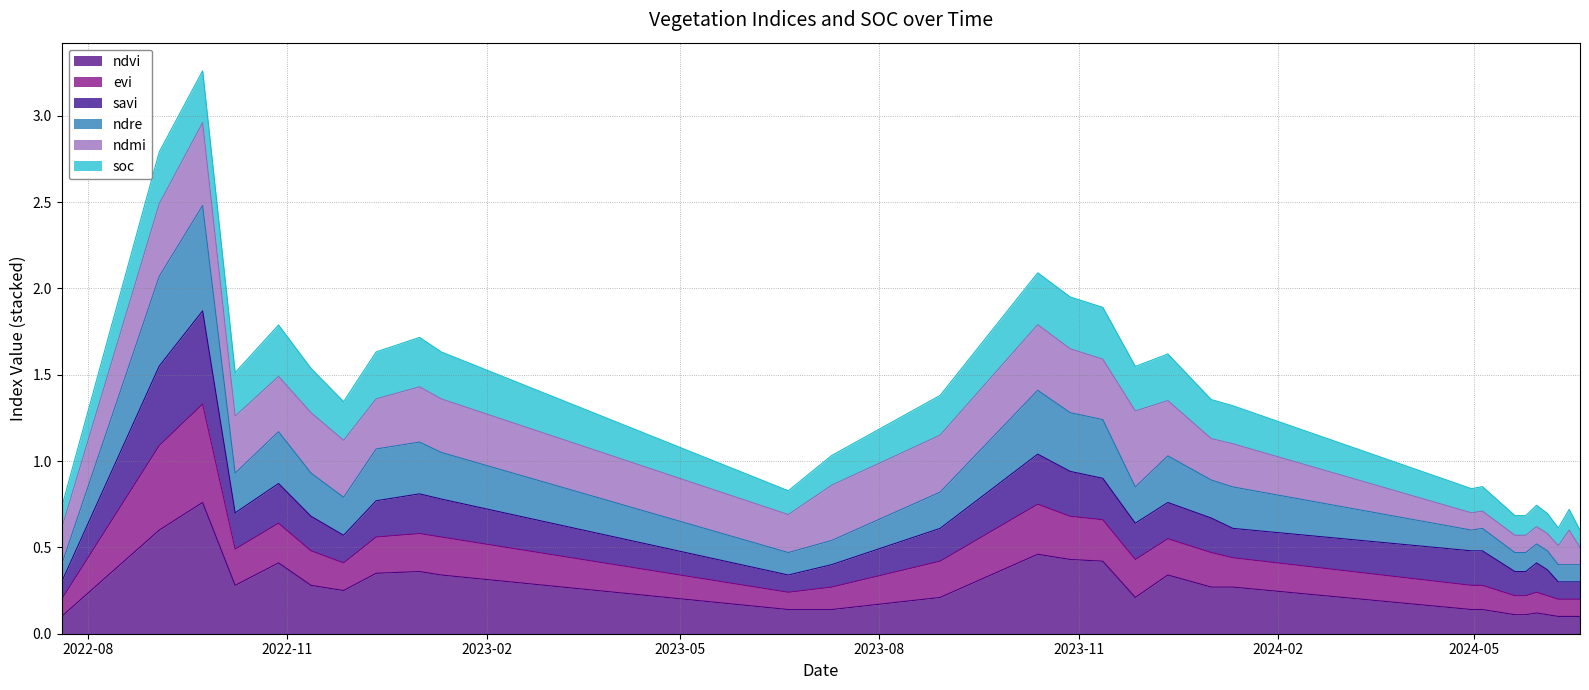

The value of ndvi at 13-10-2023 is 0.5. True or false?

True